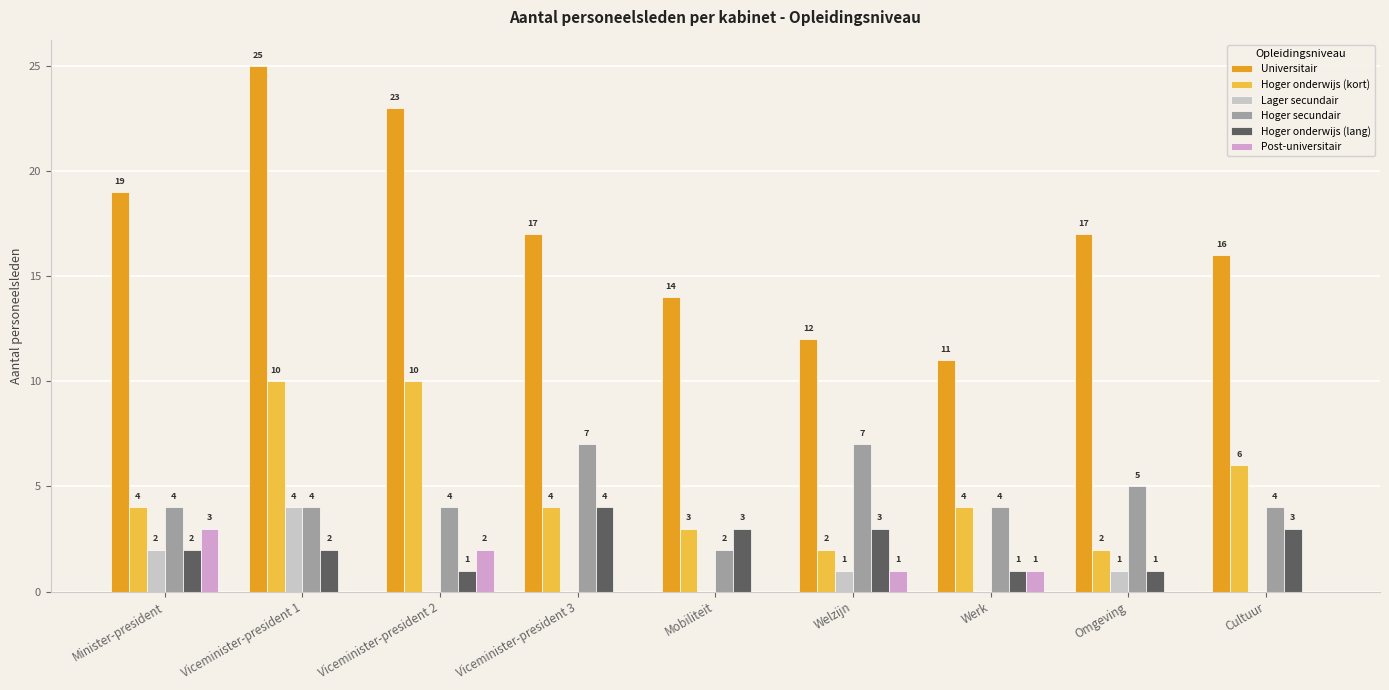

At which category is the sum across all series the highest?

Viceminister-president 1